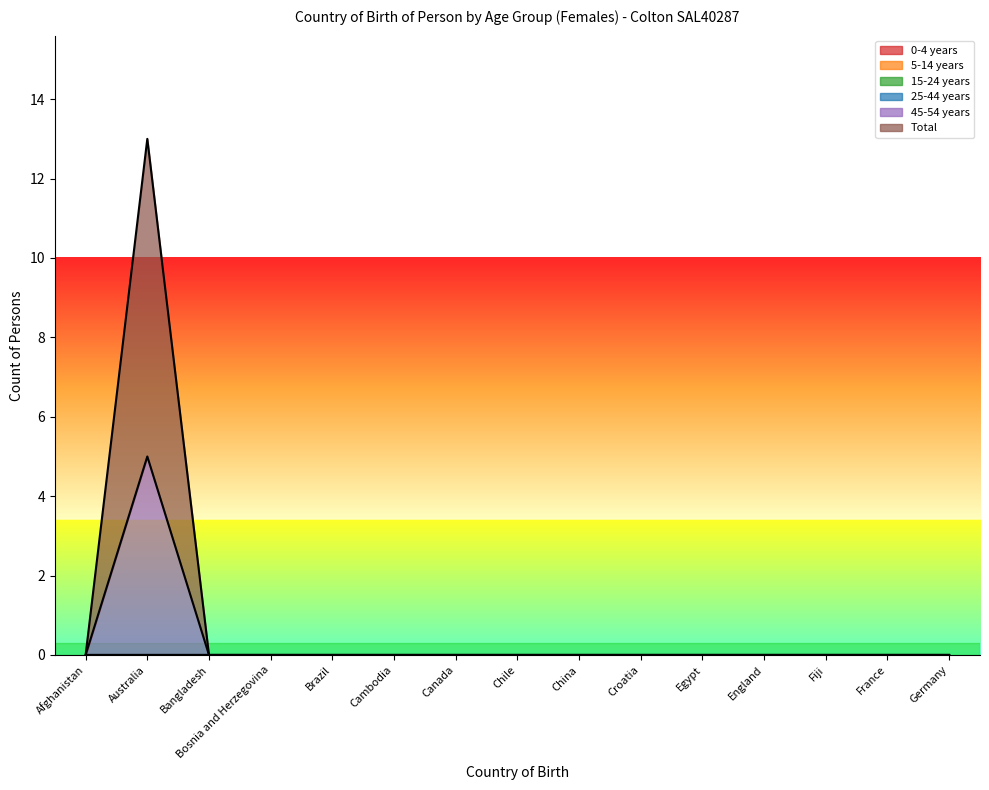

What are all the series names shown in the legend?

0-4 years, 5-14 years, 15-24 years, 25-44 years, 45-54 years, Total